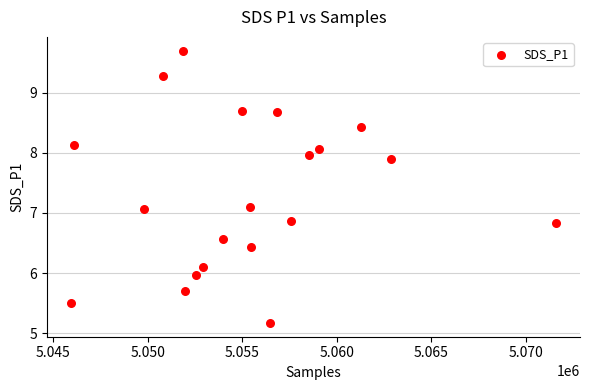

What is the range of Y values (max minus min)?

4.5